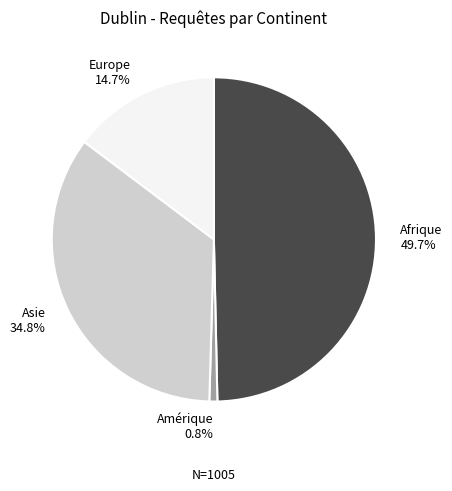

To the nearest percent, what portion does Europe represent?

15%